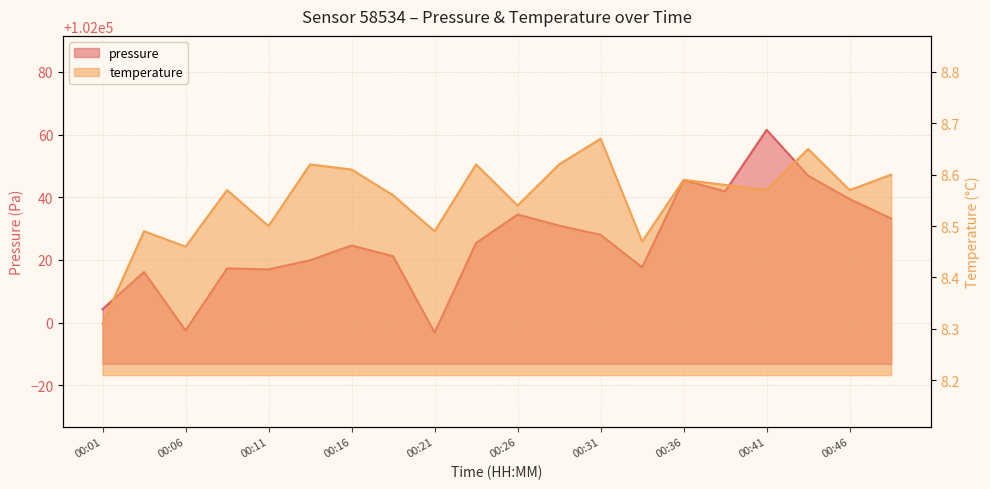

True or false: temperature has a value of 15.2 at 00:11.

False